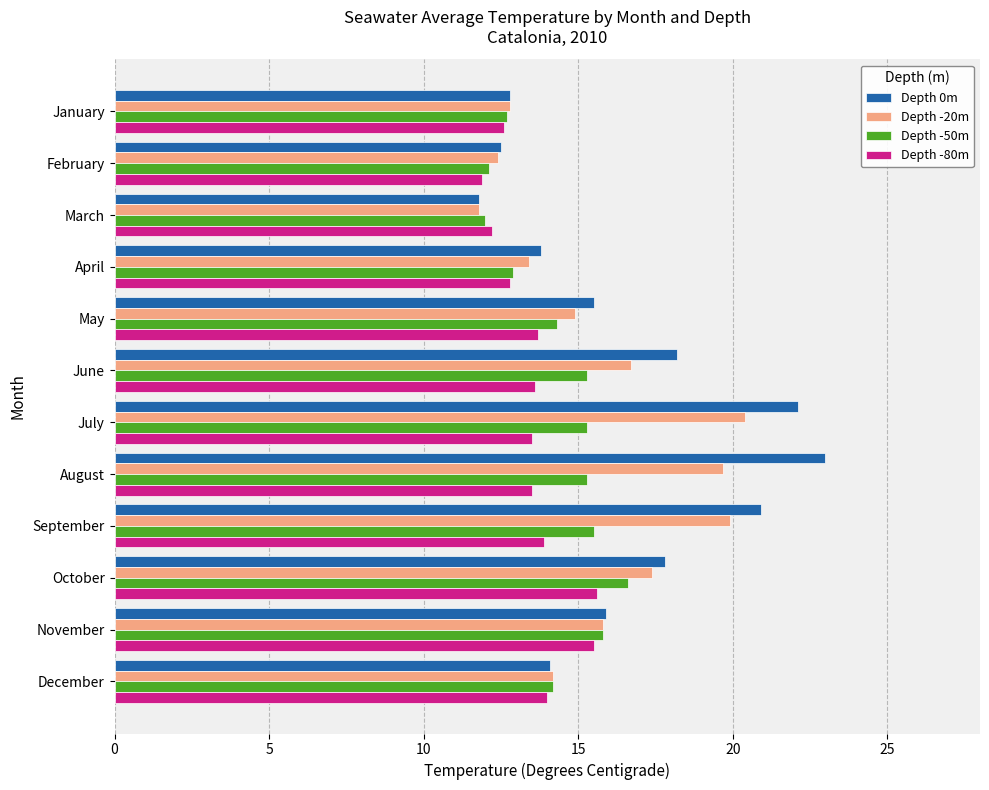

What is the average value of the Depth -80m series?

13.6